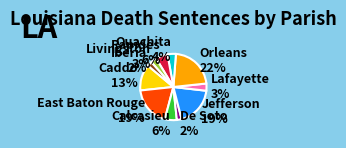

Which category has the biggest portion of the pie?

Orleans